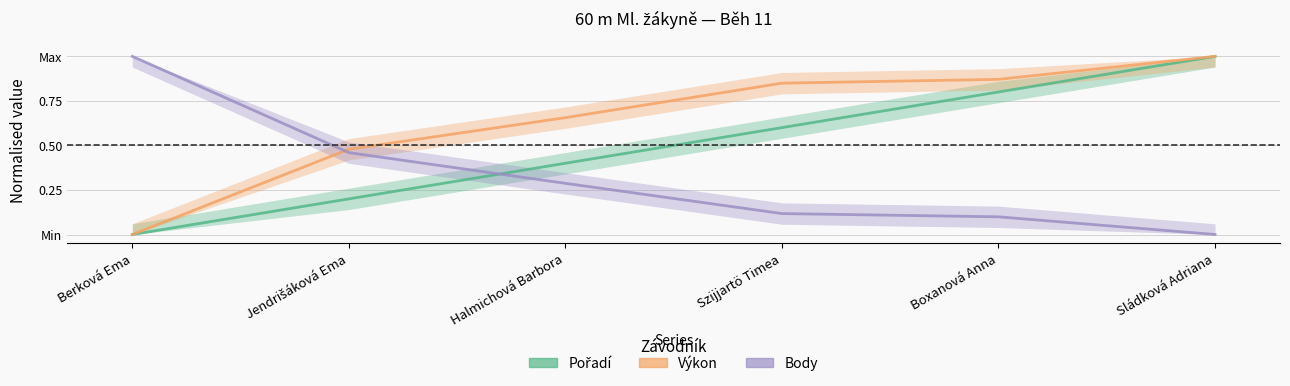

The Výkon series shows 0.8 at Szijjartö Timea. True or false?

True